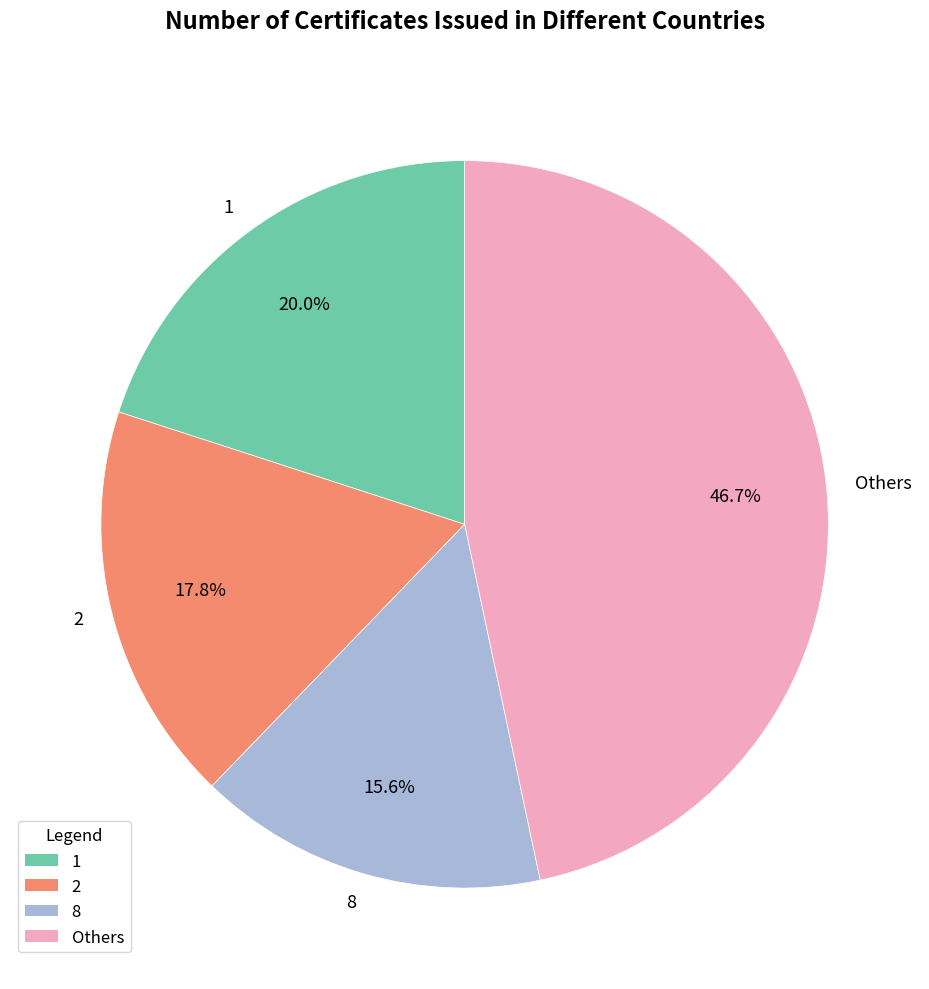

Rank the categories by value from highest to lowest.

Others, 1, 2, 8